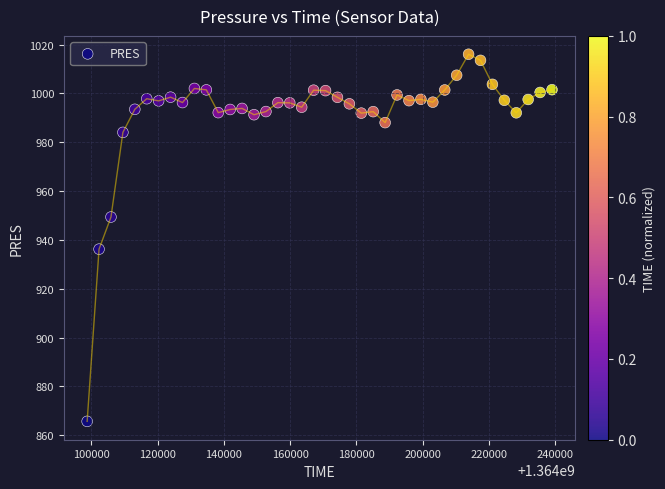

What is the range of X values (max minus min)?

140396.0